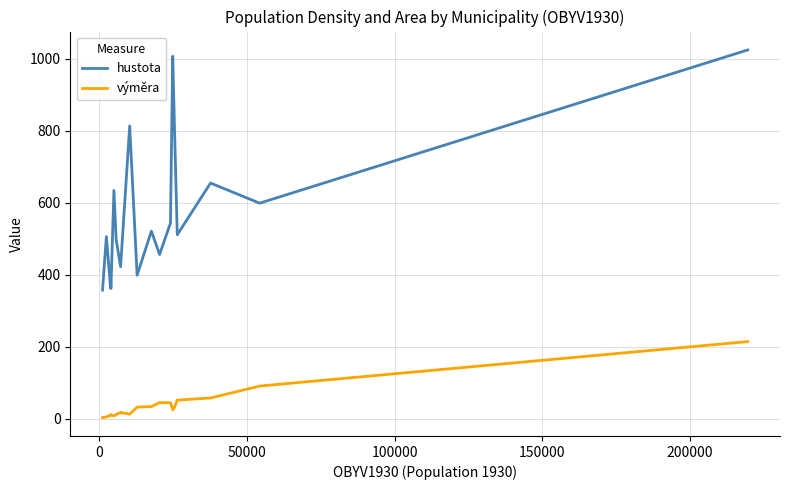

List the series in order of their peak value, highest first.

hustota, výměra